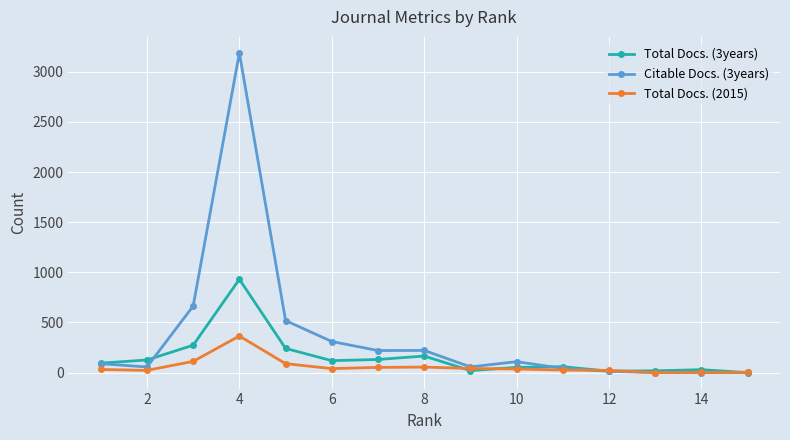

List the series in order of their peak value, lowest first.

Total Docs. (2015), Total Docs. (3years), Citable Docs. (3years)